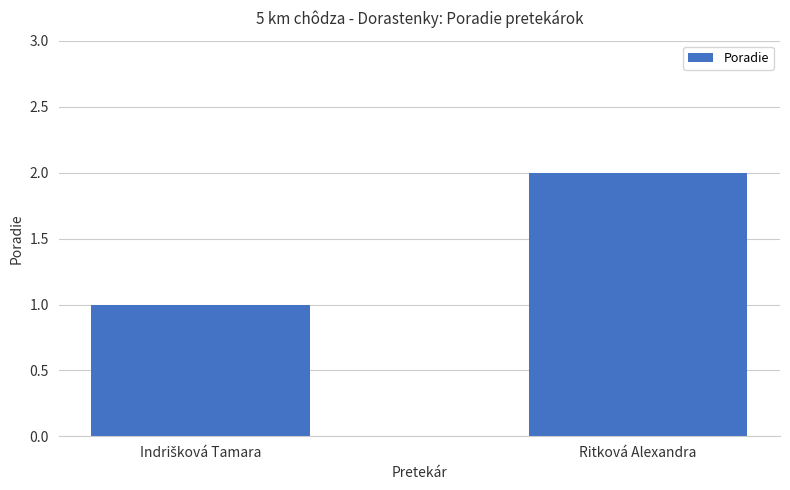

What is the average value?

2